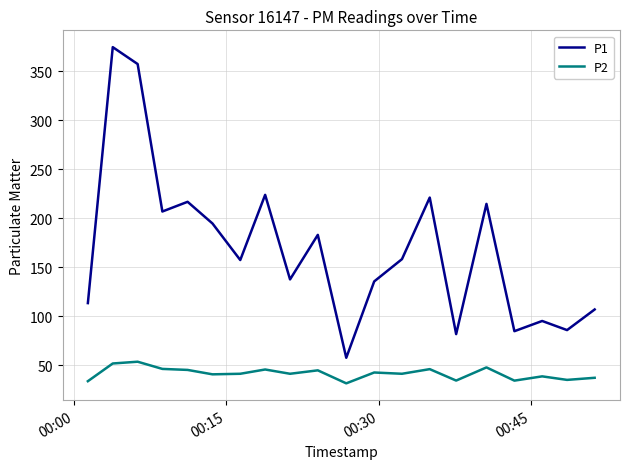

Rank the series by their average value, from highest to lowest.

P1, P2